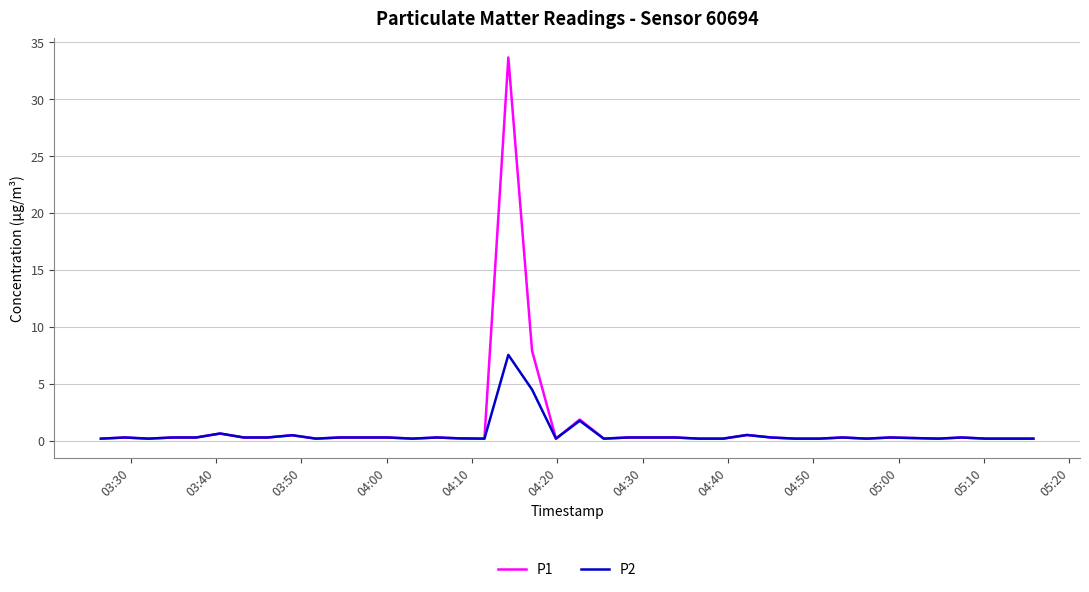

List the series in order of their peak value, highest first.

P1, P2